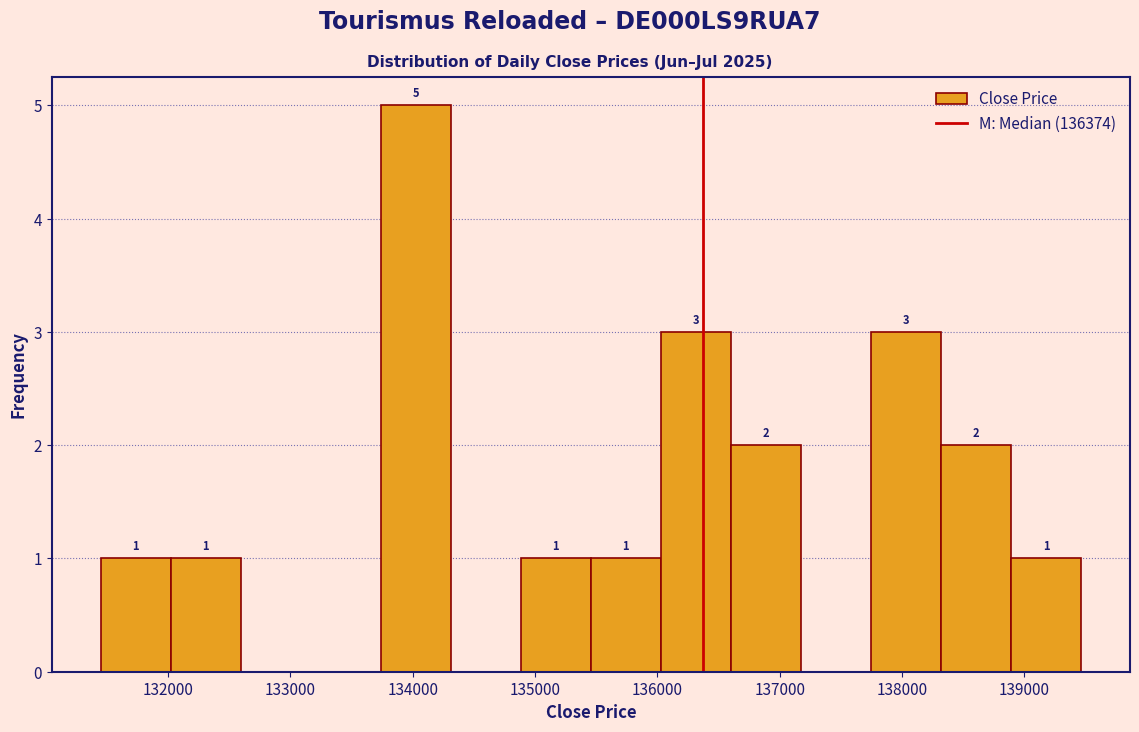

Over which range of the x-axis is the bar tallest?

133700 to 134300